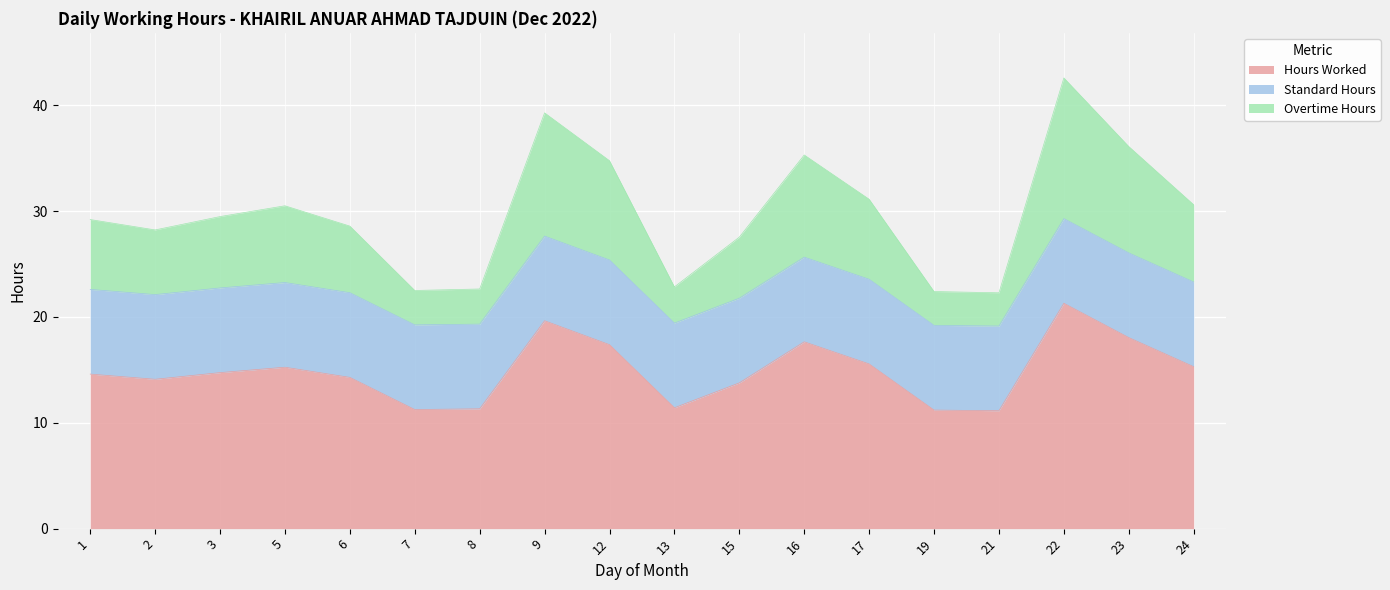

At which category is the sum across all series the highest?

22